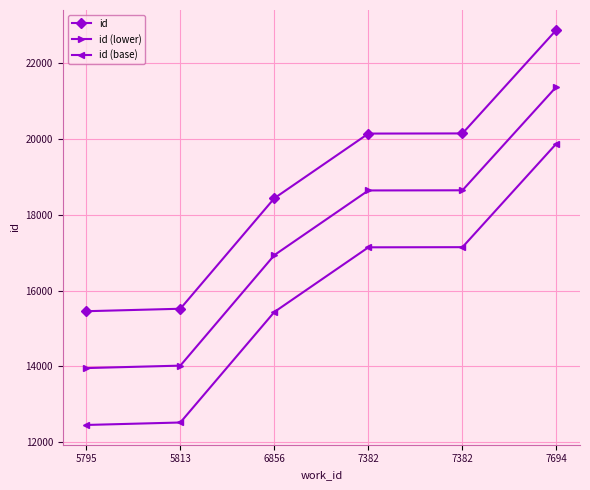

Which series has the largest total across all categories?

id